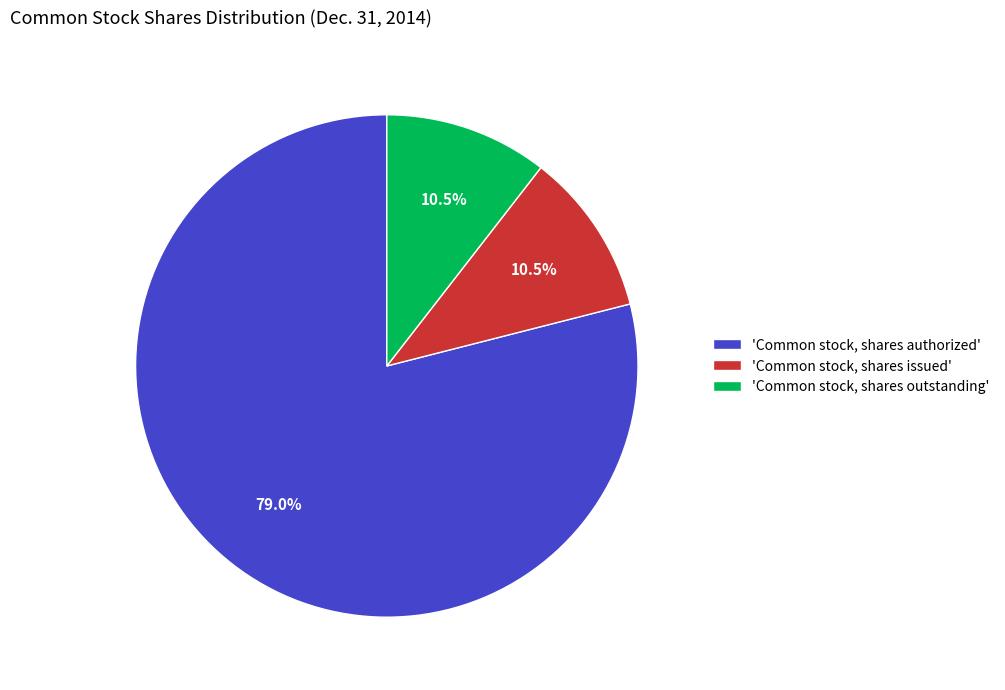

Which slice is the largest?

'Common stock, shares authorized'